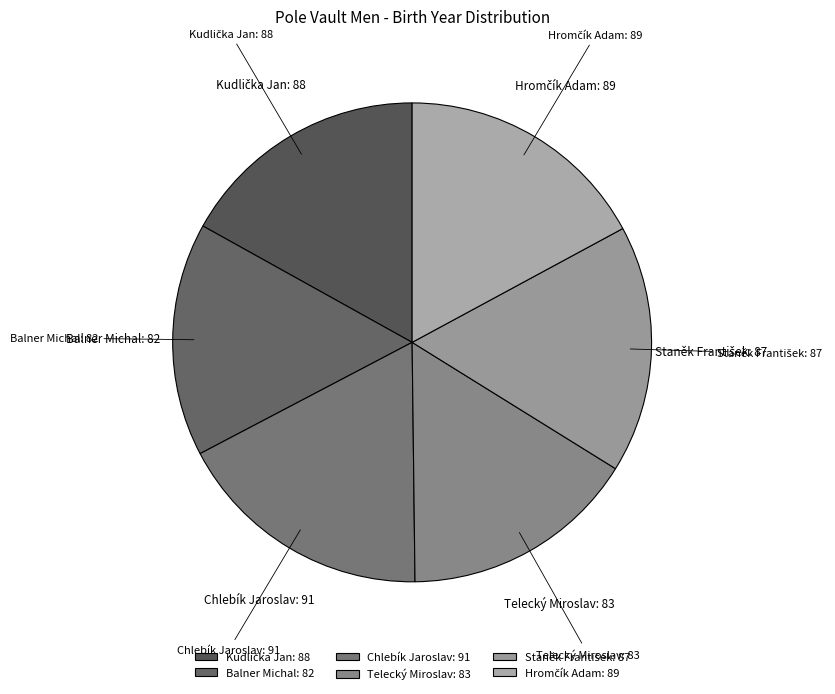

What is the ratio of the value at Telecký Miroslav: 83 to the value at Chlebík Jaroslav: 91?

0.9